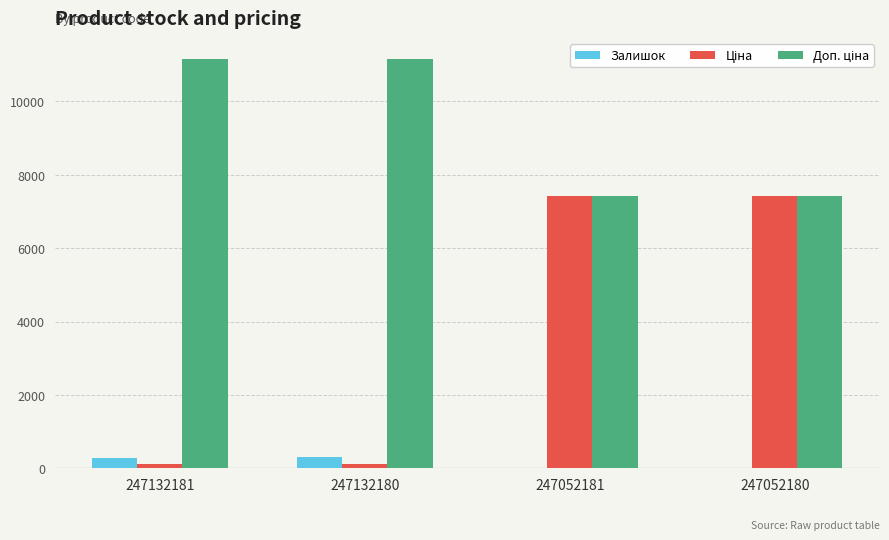

True or false: Залишок has a value of 21.0 at 247052180.

True